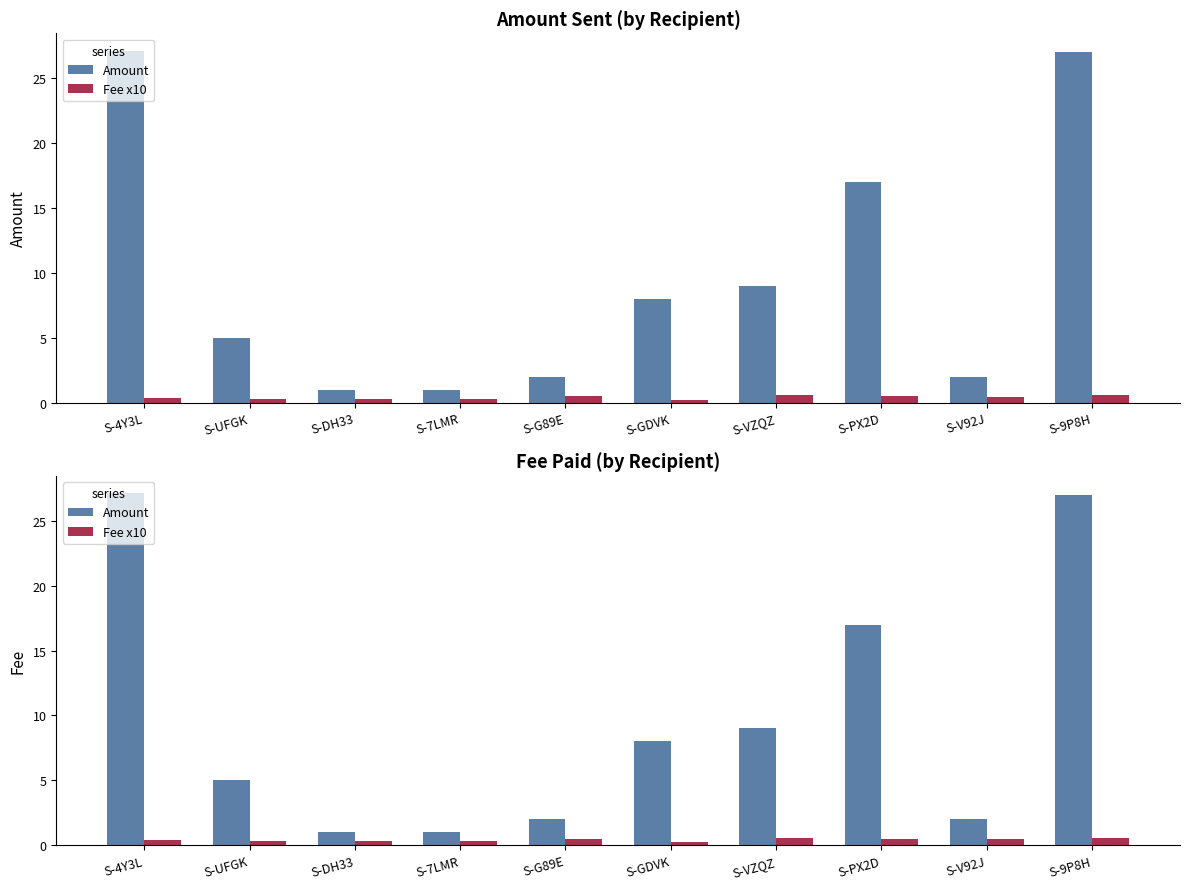

Between S-VZQZ and S-UFGK, which is larger?

S-VZQZ